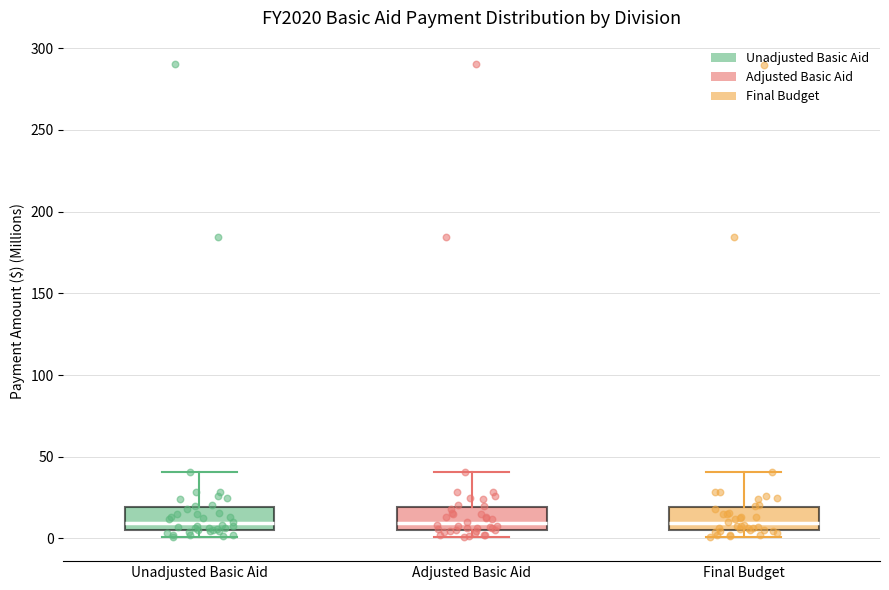

Where is the upper edge of the box for Adjusted Basic Aid on the y-axis? The values are not printed on the chart, so give them approximately, as read against the axis.

20